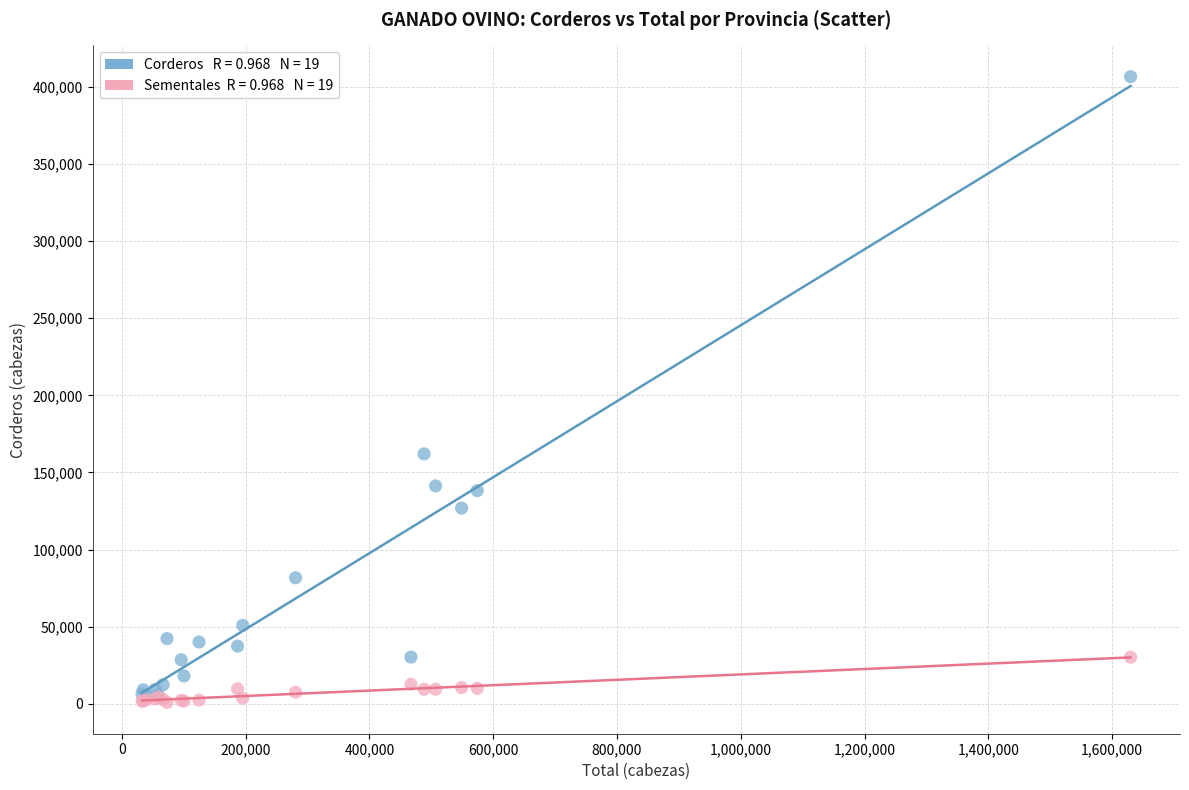

Across all series, what Y value is closest to 203720?

162040